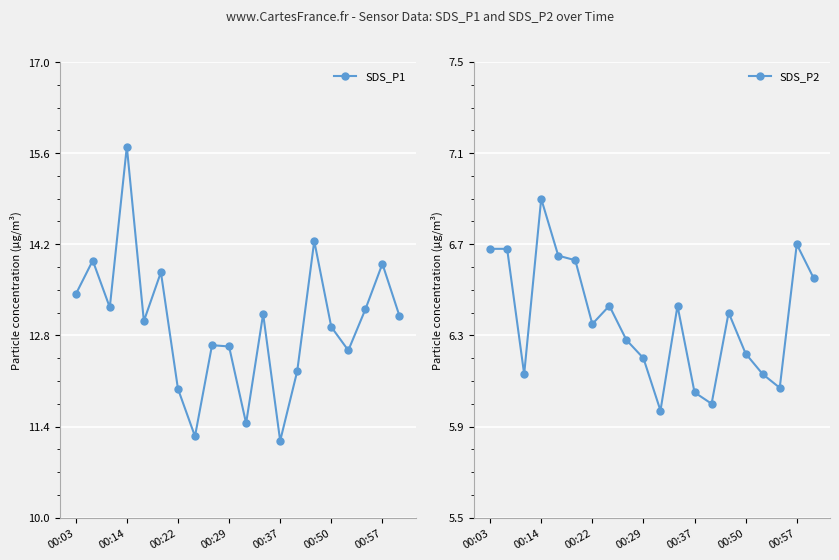

True or false: SDS_P1 has a value of 13.9 at 00:57.

True